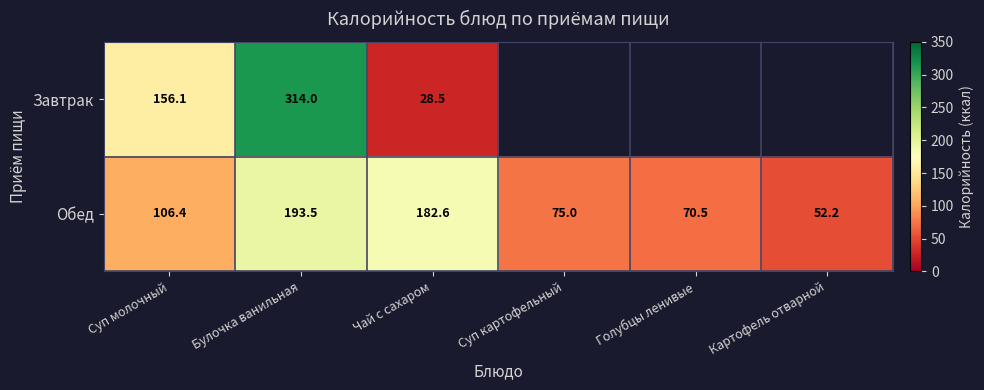

What is the average value of the Обед series?

113.4